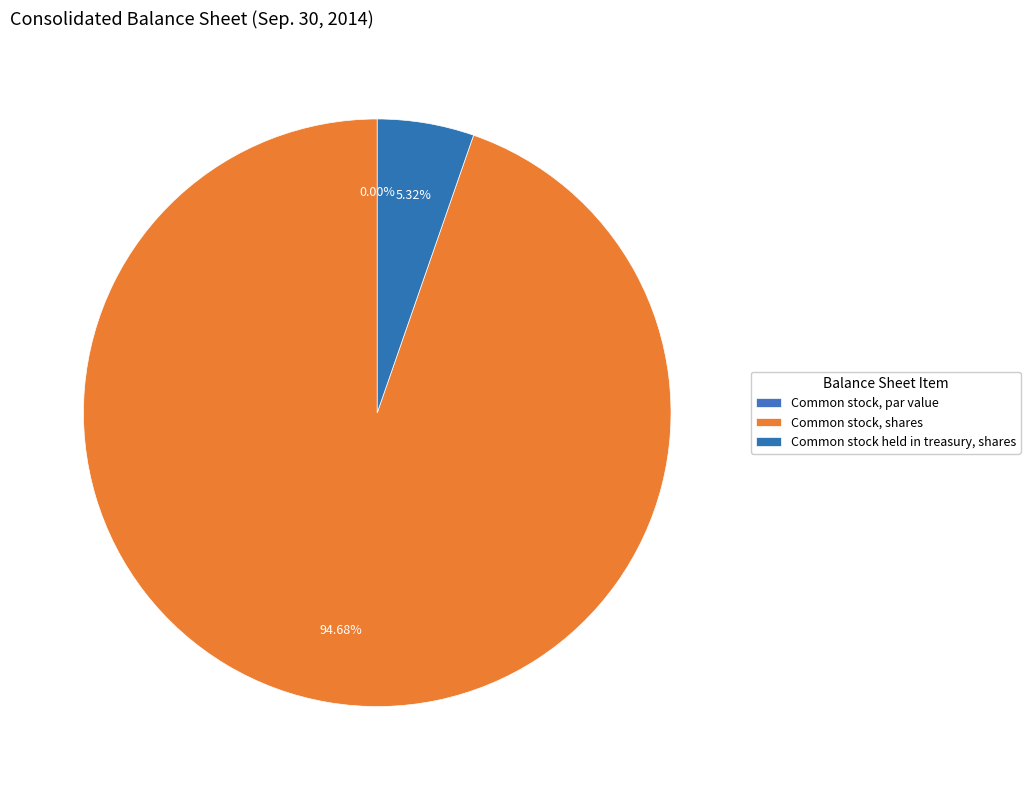

What is the smallest slice in the pie chart?

Common stock, par value